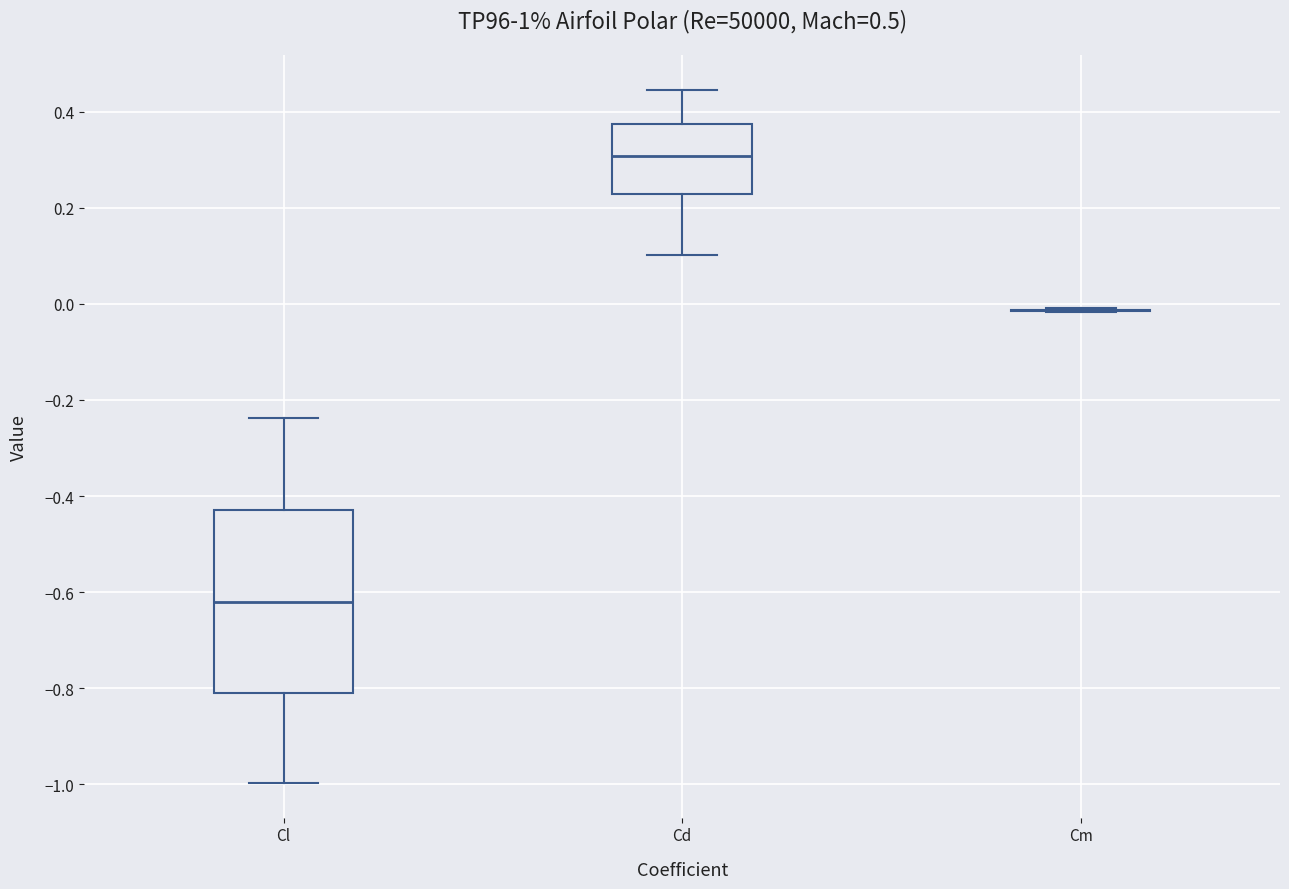

Reading left to right, transcribe this box plot: for each box, give where its median line is, the range the box spans, and where its two whiskers end, as read against the y-axis. The values are not printed on the chart, so give them approximately, as read against the axis.

Cl: median -0.62, box -0.82 to -0.42, whiskers -1.00 to -0.24
Cd: median 0.30, box 0.22 to 0.38, whiskers 0.10 to 0.44
Cm: box collapsed to a line at -0.02, whiskers -0.02 to 0.00